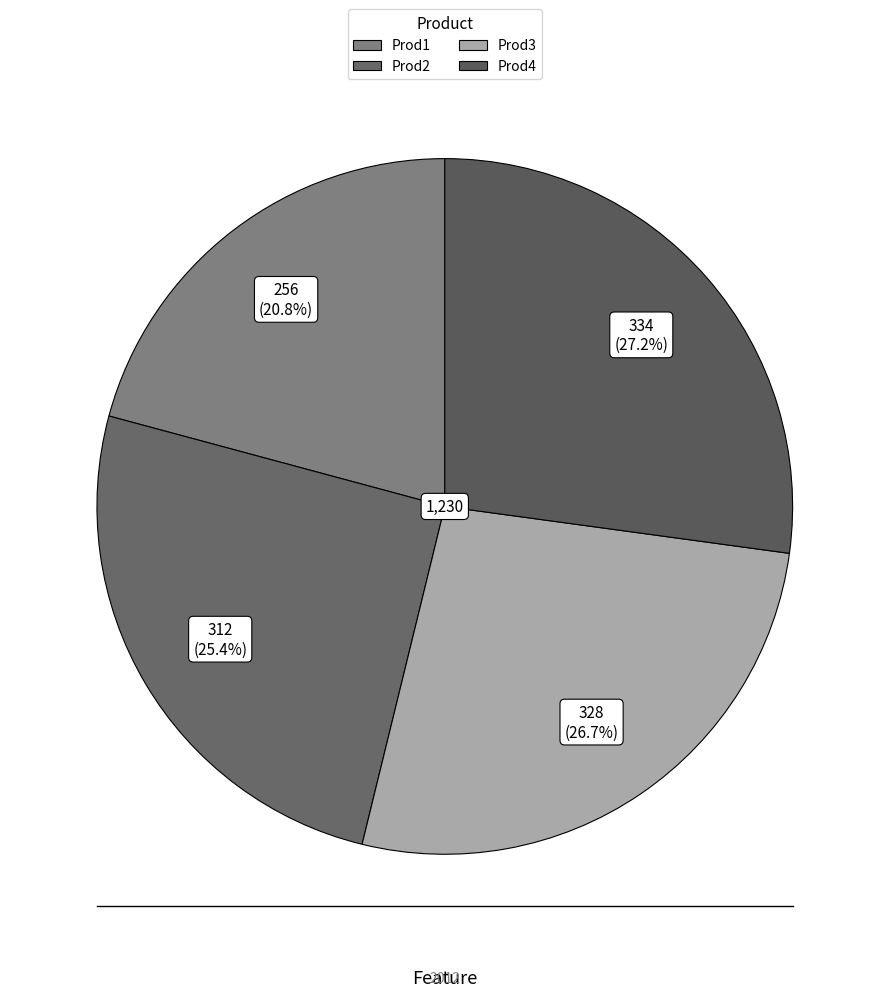

Which category has the biggest portion of the pie?

Prod4